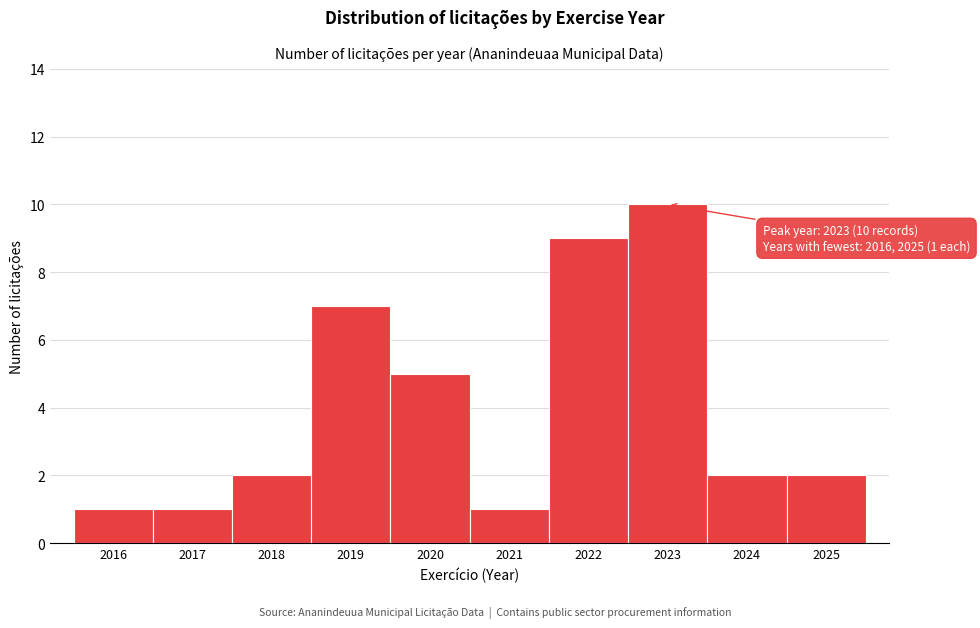

Which range on the x-axis has the tallest bar?

2022.5 to 2023.5